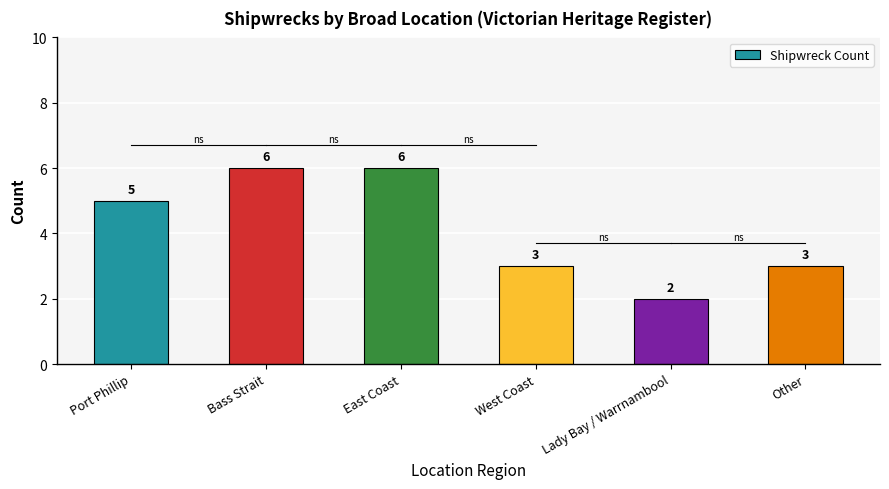

How many series are shown in this chart?

1